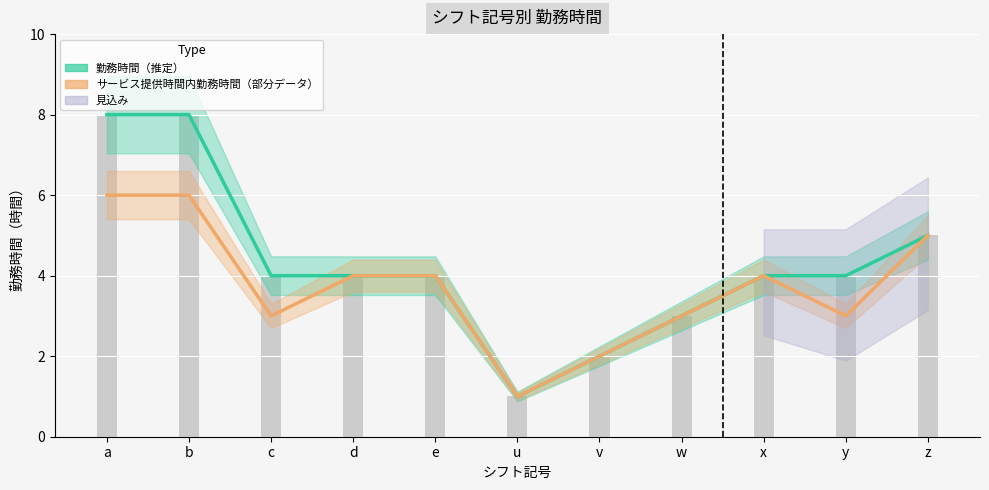

Which category has the lowest value in the サービス提供時間内勤務時間 series?

u